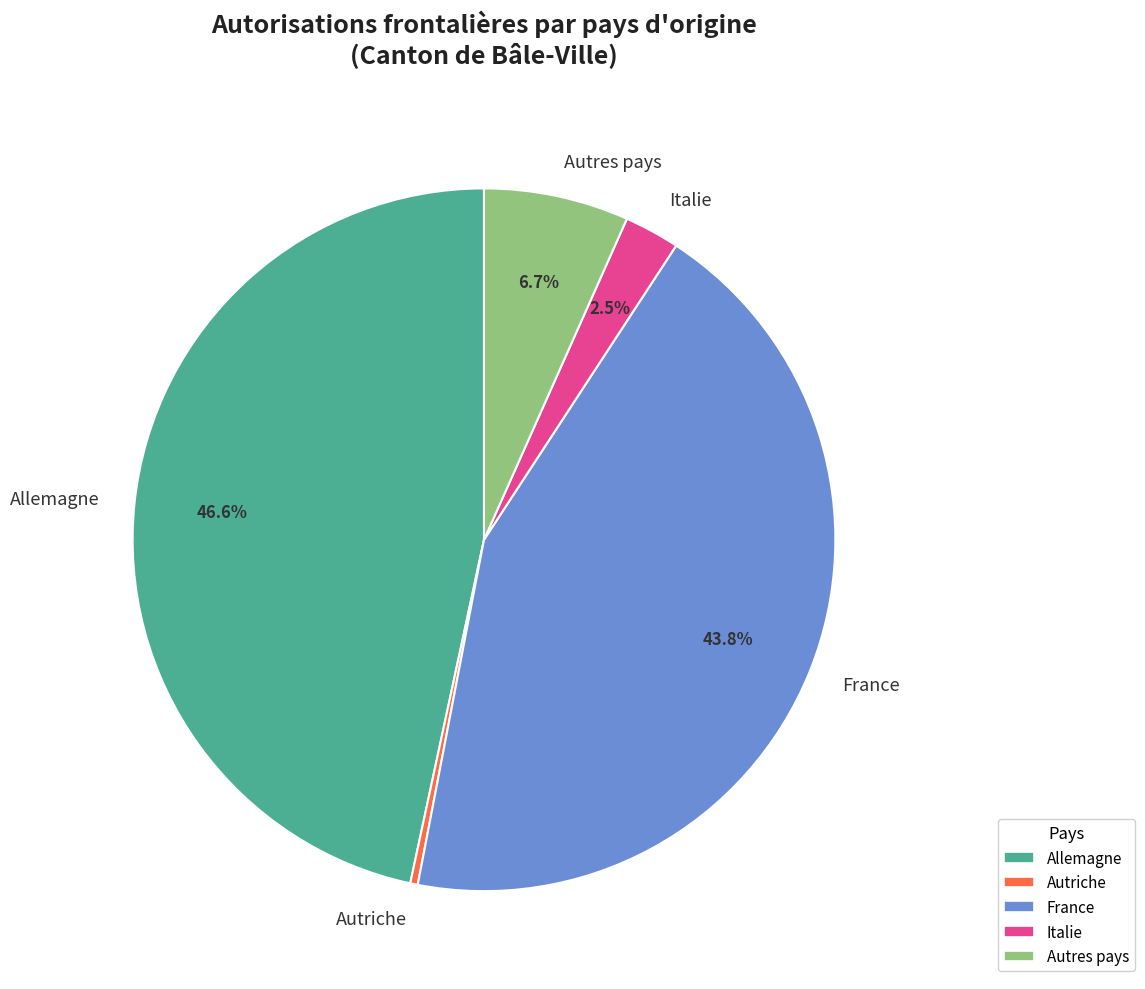

To the nearest percent, what percentage of the pie is France?

44%